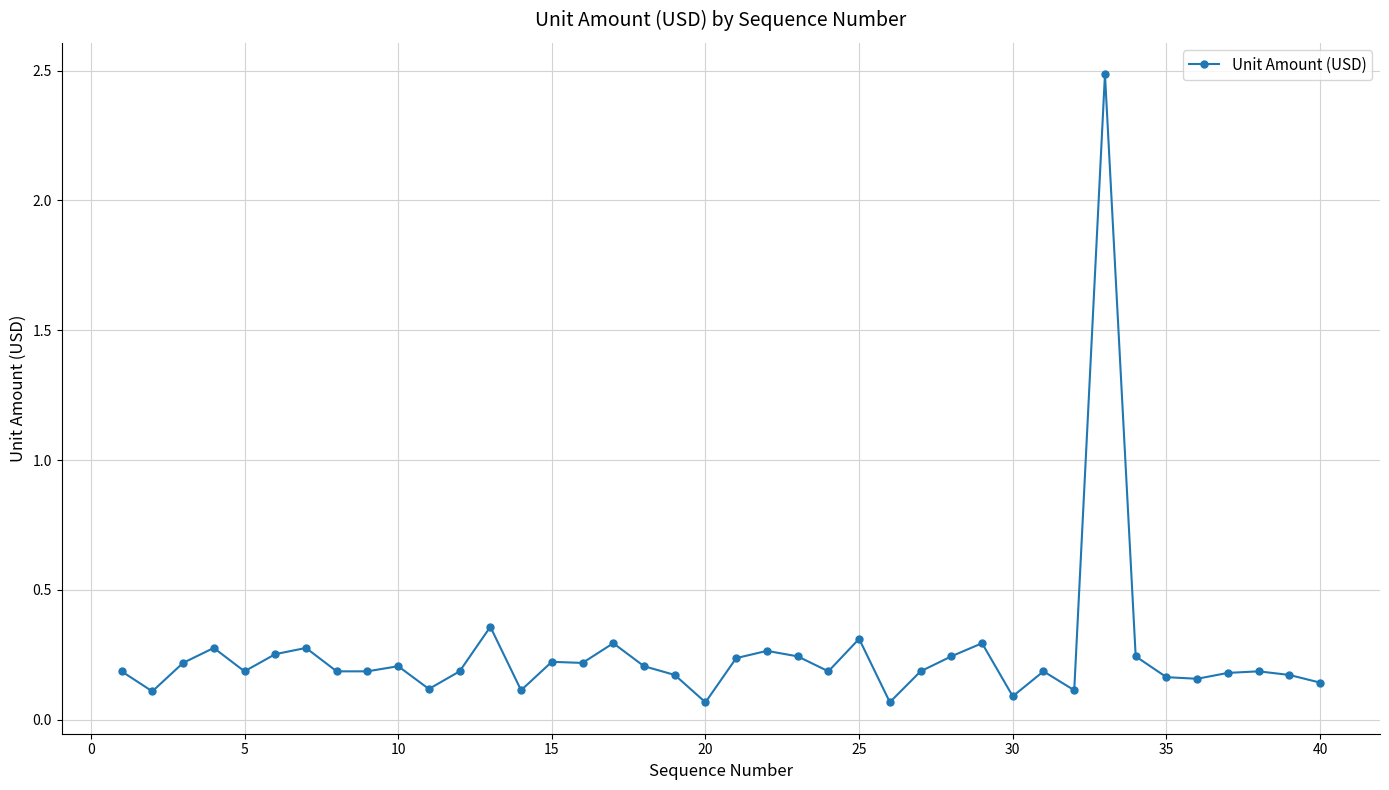

What is the maximum value shown in the chart?

2.5